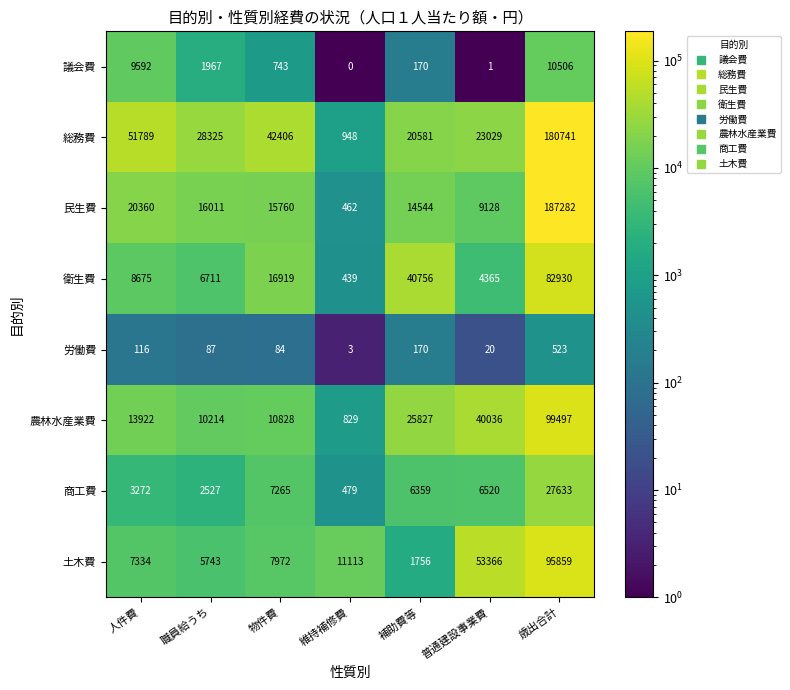

Rank the series at 物件費 from lowest to highest value.

労働費, 議会費, 商工費, 土木費, 農林水産業費, 民生費, 衛生費, 総務費